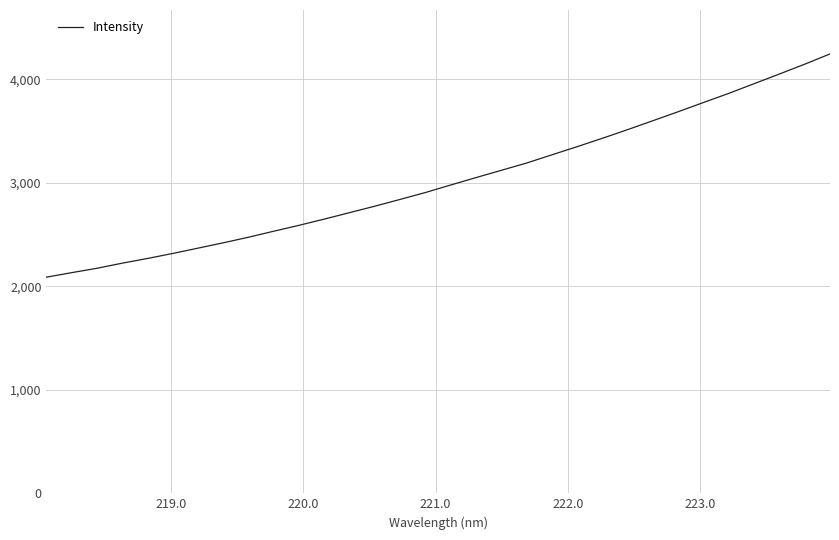

What is the difference between the maximum and minimum values?

2156.2